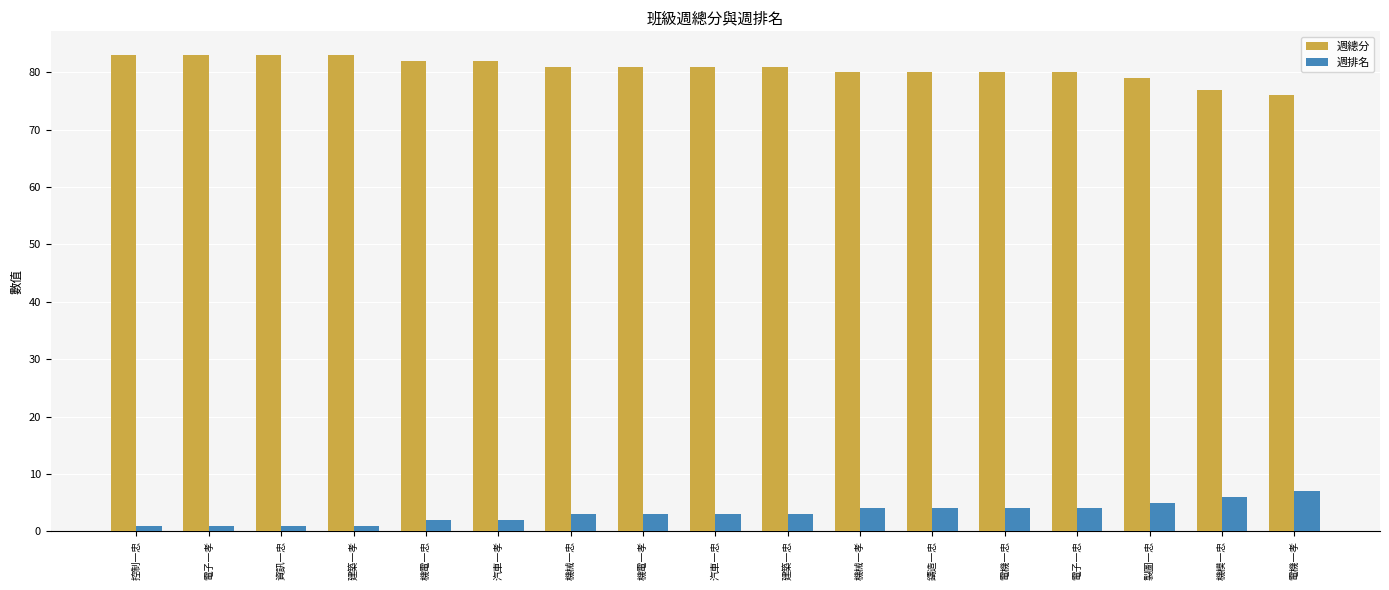

How many data points does each series have?

17